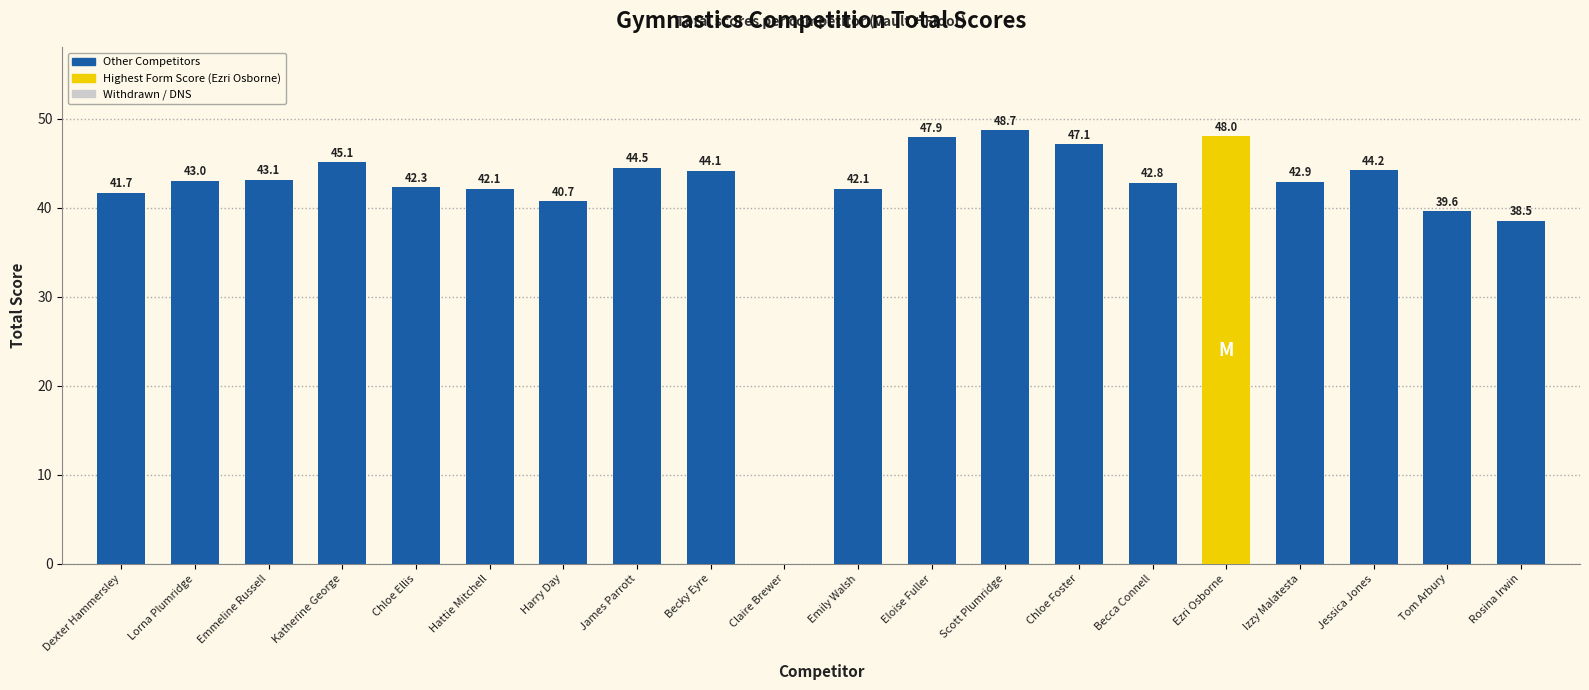

Which category has the highest value across all series?

Scott Plumridge